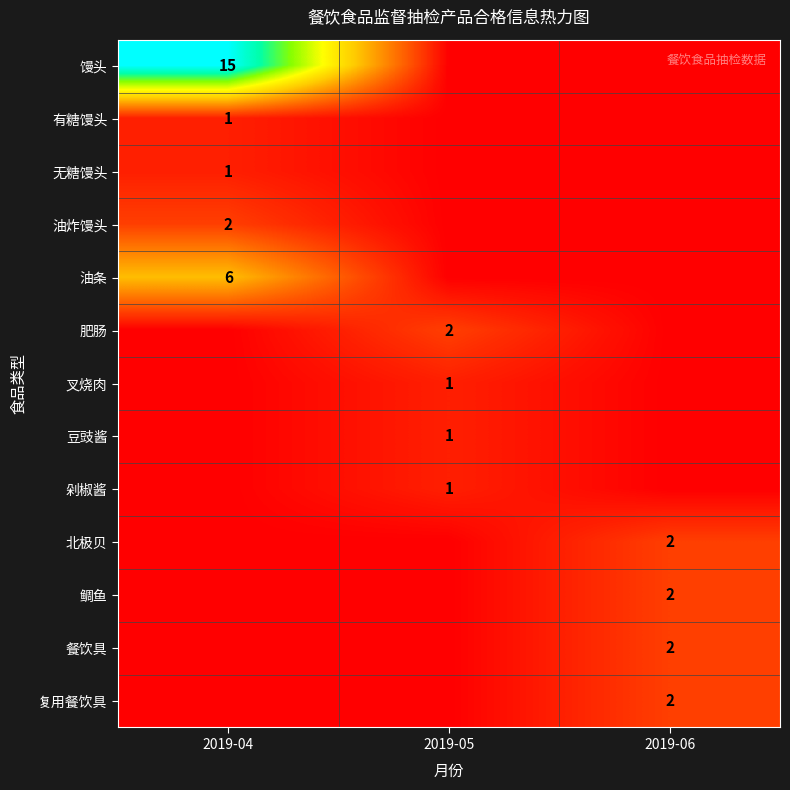

True or false: 馒头 has a value of 15 at 2019-04.

True